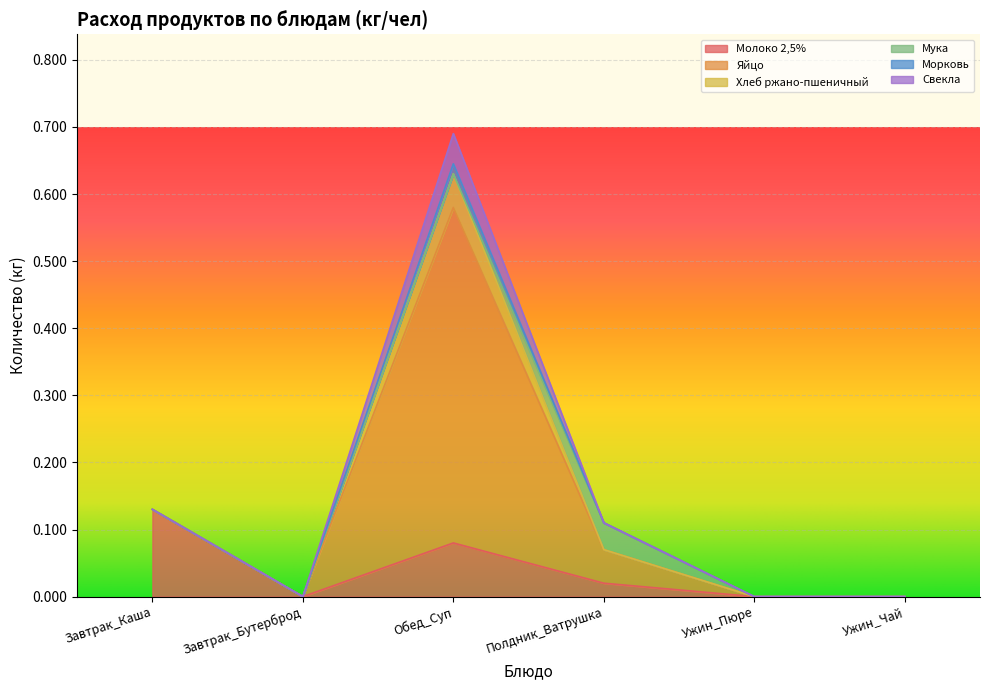

True or false: Морковь has a value of -0.0 at Полдник_Ватрушка.

False